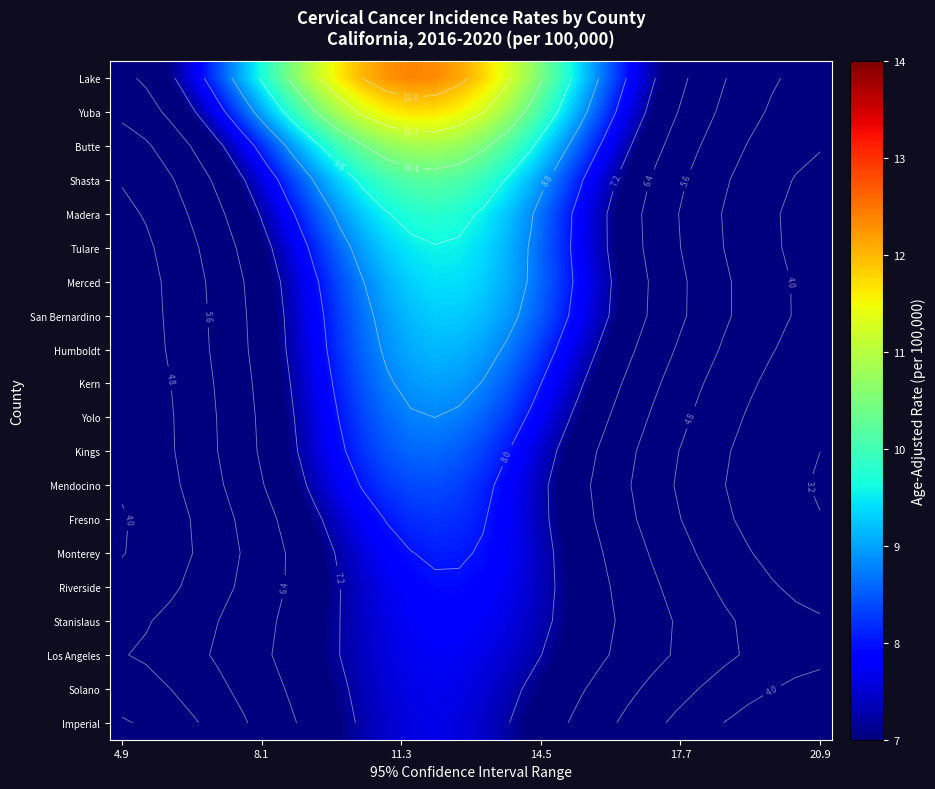

What is the difference between the highest and lowest values at 20?

2.8